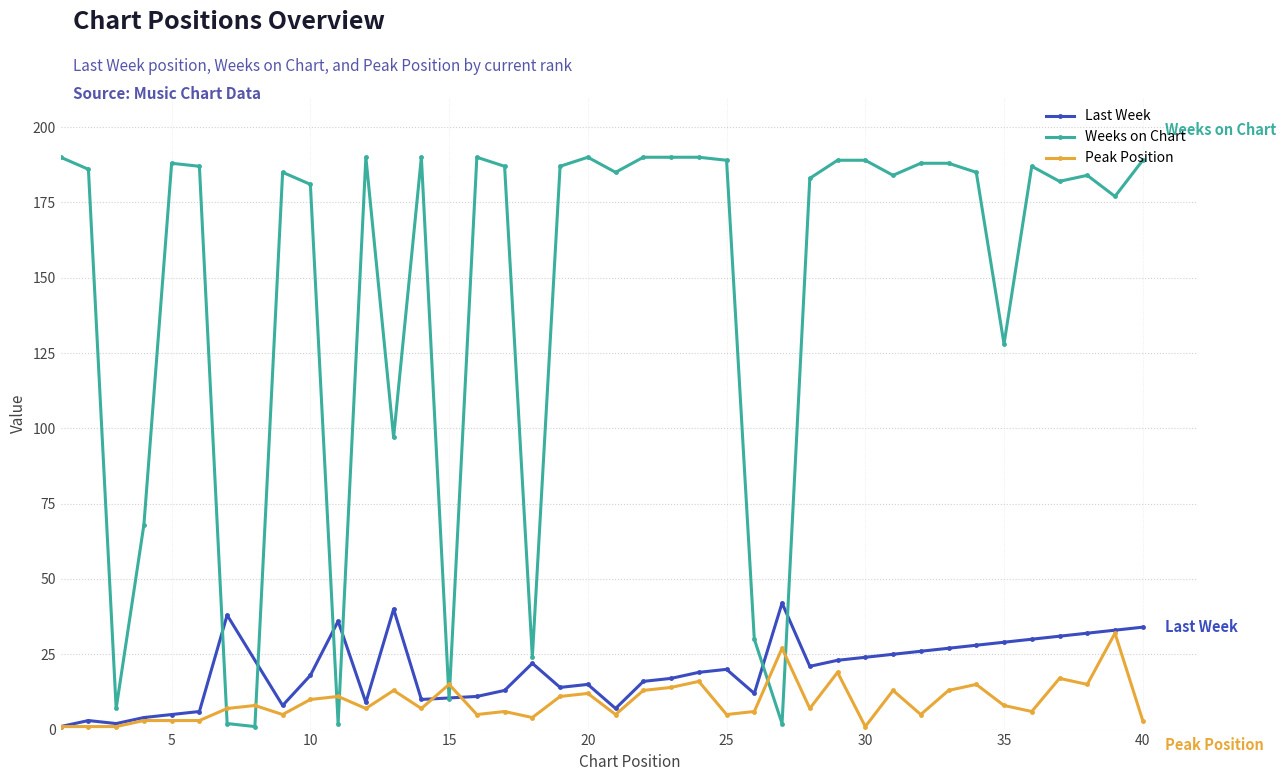

Which label corresponds to the smallest value in the chart?

8